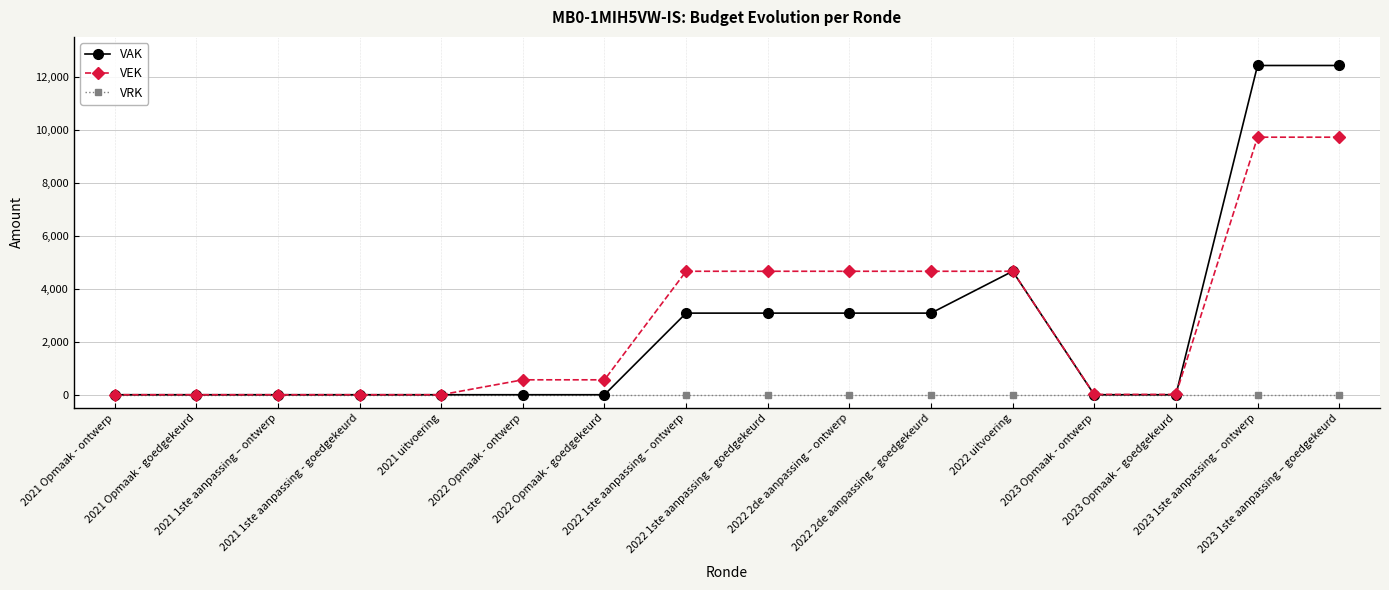

How many data points does each series have?

16